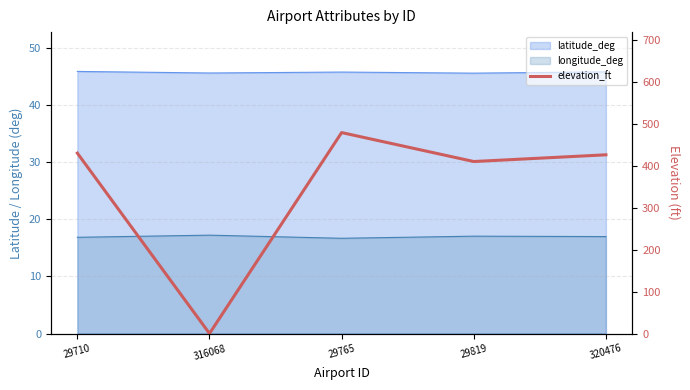

Rank the categories by value from lowest to highest.

316068, 29819, 320476, 29710, 29765